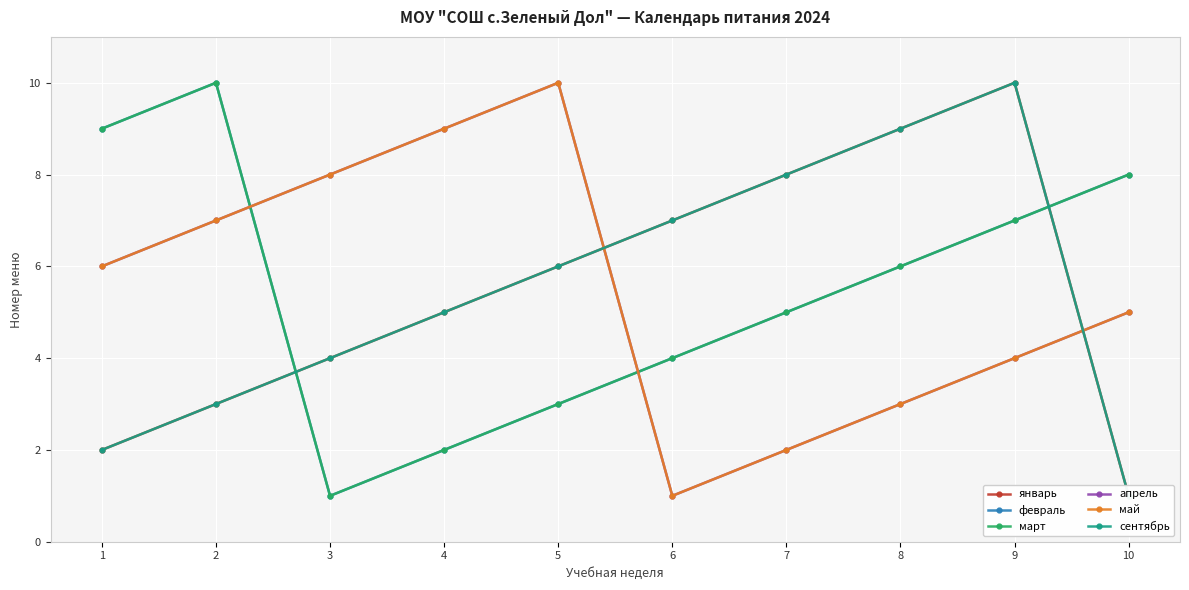

Reading right to left, what are all the values shown in this chart?

январь: 1	10	9	8	7	6	5	4	3	2
февраль: 8	7	6	5	4	3	2	1	10	9
март: 8	7	6	5	4	3	2	1	10	9
апрель: 5	4	3	2	1	10	9	8	7	6
май: 5	4	3	2	1	10	9	8	7	6
сентябрь: 1	10	9	8	7	6	5	4	3	2